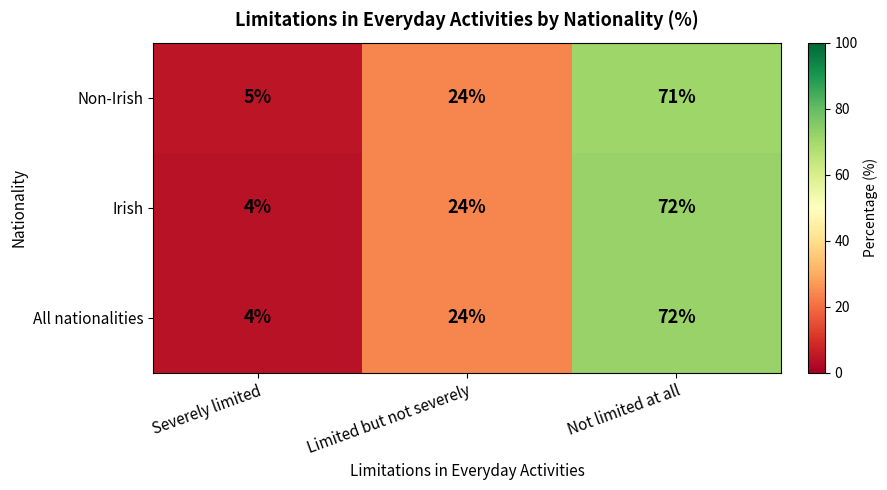

At which category does the chart reach its minimum across all series?

Severely limited